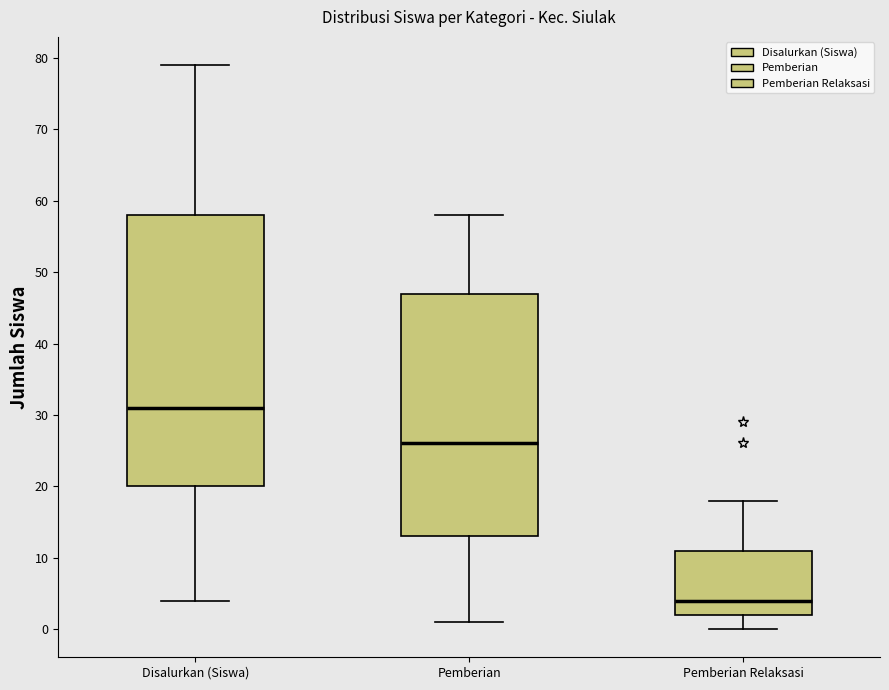

Which box is the tallest, from its lower edge to its upper edge?

Disalurkan (Siswa)